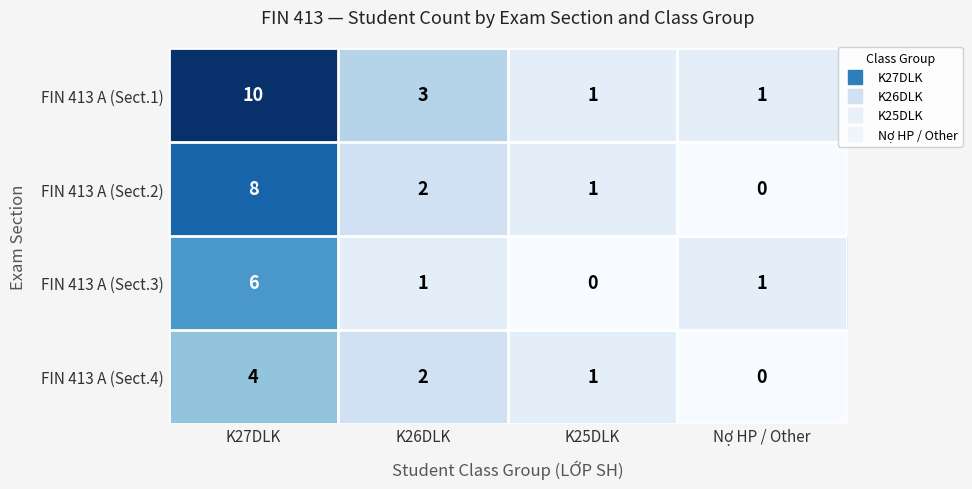

Is it true that FIN 413 A (Sect.3) equals 0 at K25DLK?

True